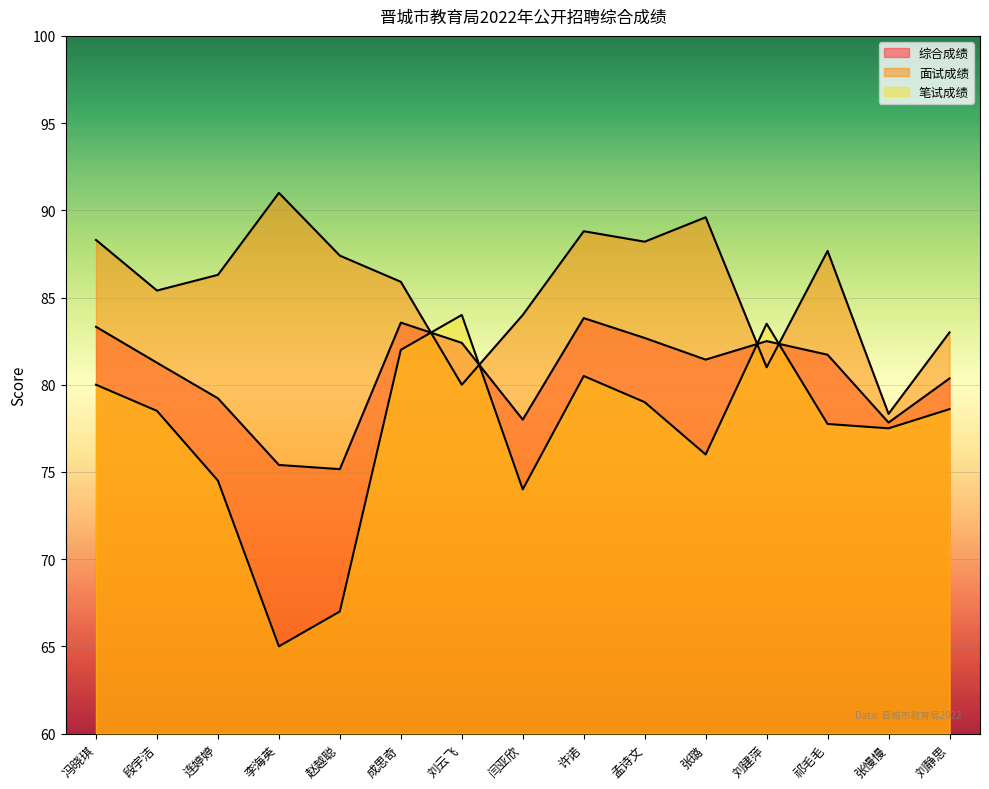

Reading right to left, transcribe all the data shown in this chart.

综合成绩: 80.4	77.8	81.7	82.5	81.4	82.7	83.8	78.0	82.4	83.6	75.2	75.4	79.2	81.3	83.3
面试成绩: 83.0	78.3	87.7	81.0	89.6	88.2	88.8	84.0	80.0	85.9	87.4	91.0	86.3	85.4	88.3
笔试成绩: 78.6	77.5	77.8	83.5	76.0	79.0	80.5	74.0	84.0	82.0	67.0	65.0	74.5	78.5	80.0